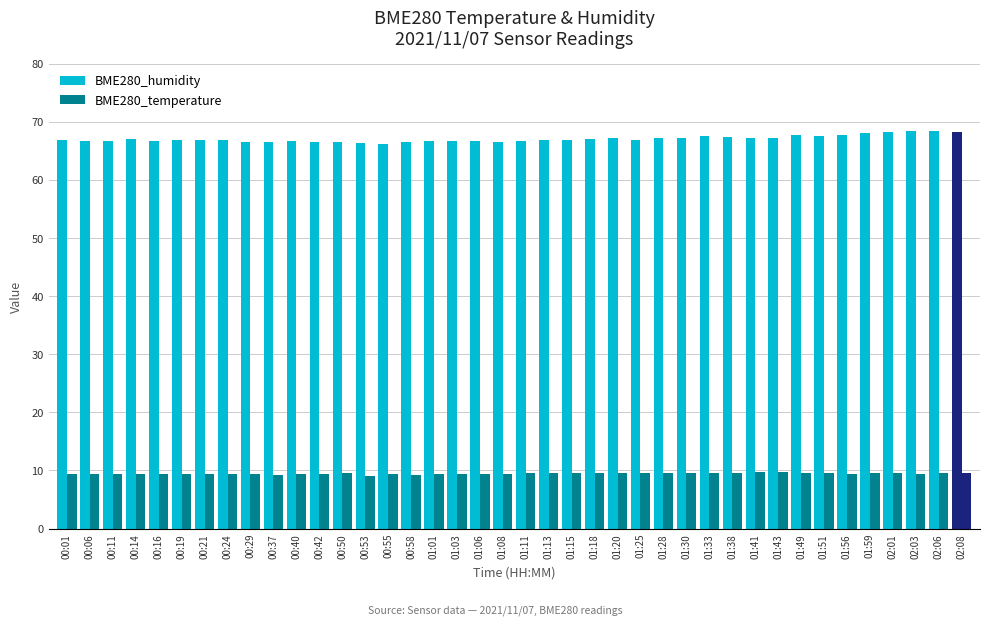

Are the bars horizontal?

No